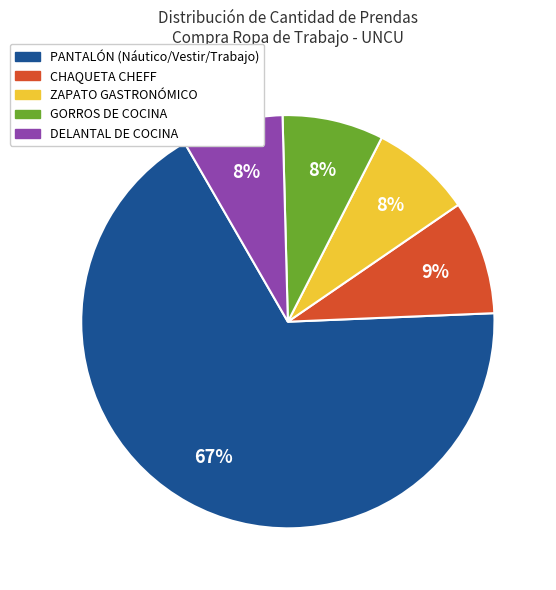

The GORROS DE COCINA slice represents 17% of the pie. True or false?

False